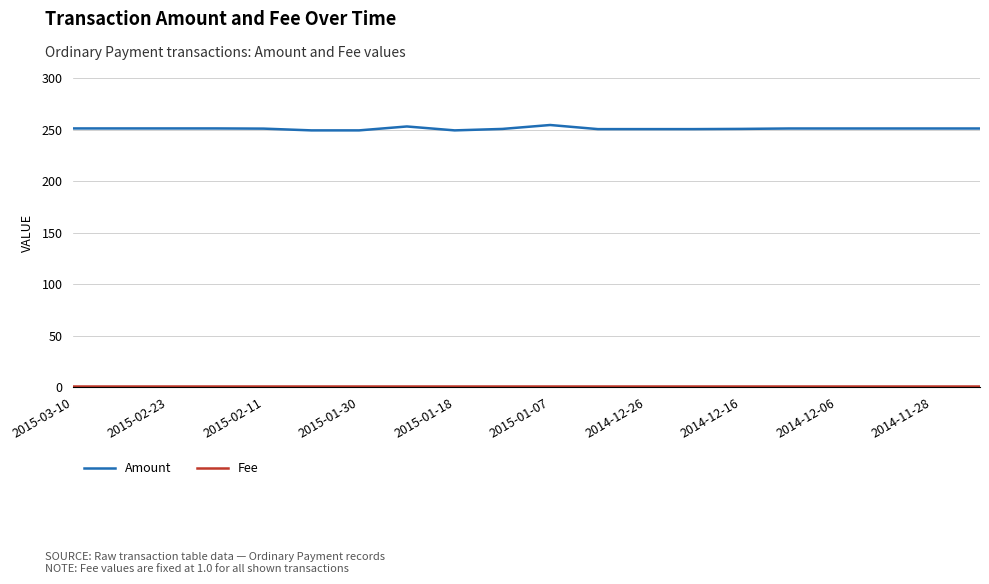

What is the maximum value for Amount?

254.4